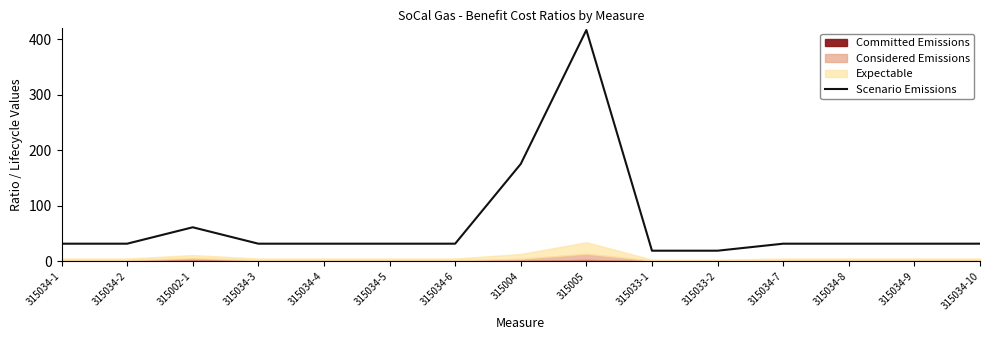

Reading left to right, transcribe all the data shown in this chart.

315034-1=31.7	315034-2=31.7	315002-1=61.2	315034-3=31.7	315034-4=31.7	315034-5=31.7	315034-6=31.7	315004=175.5	315005=417.0	315033-1=19.0	315033-2=19.0	315034-7=31.7	315034-8=31.7	315034-9=31.7	315034-10=31.7